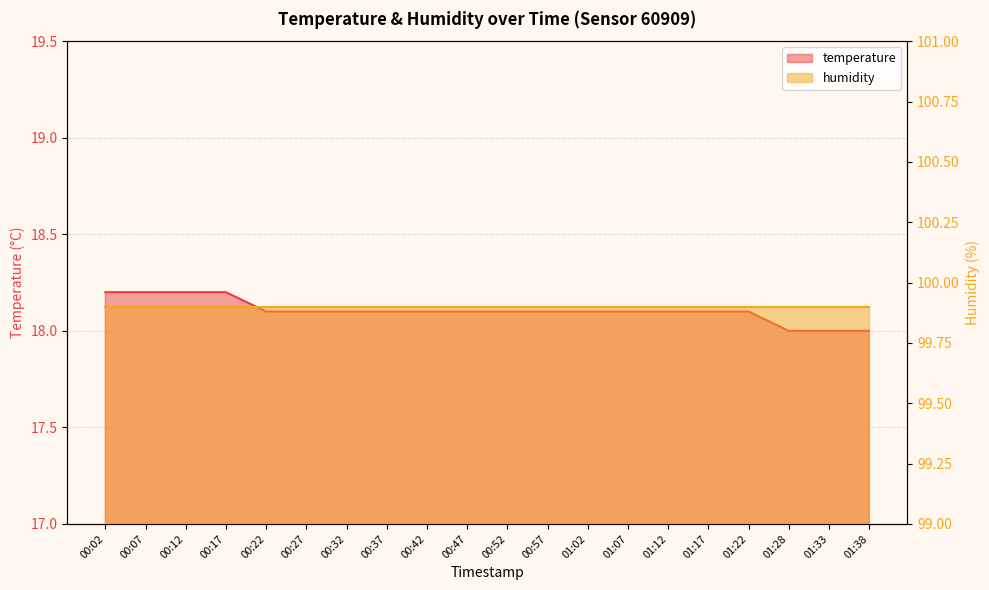

Does the chart display data point markers on the line(s)?

No